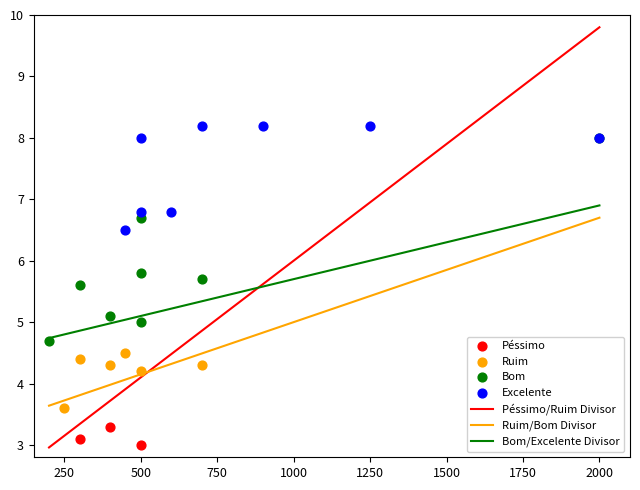

Which series contains the lowest Y value?

Péssimo